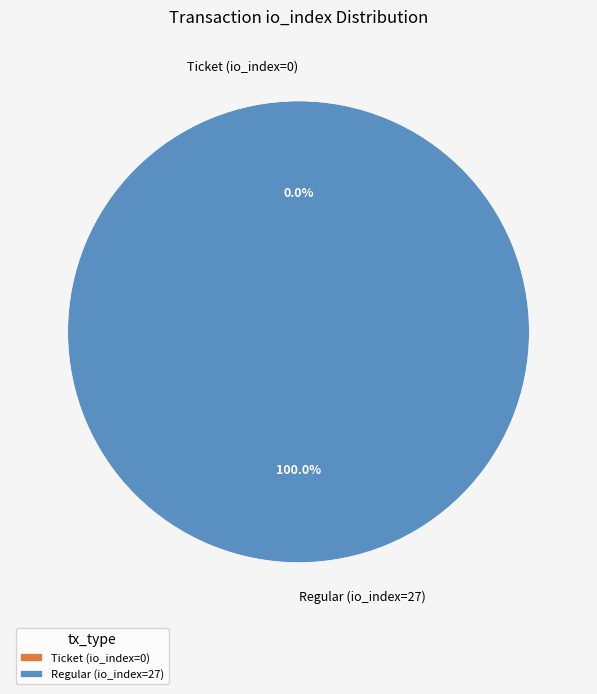

How many slices are in this pie chart?

2